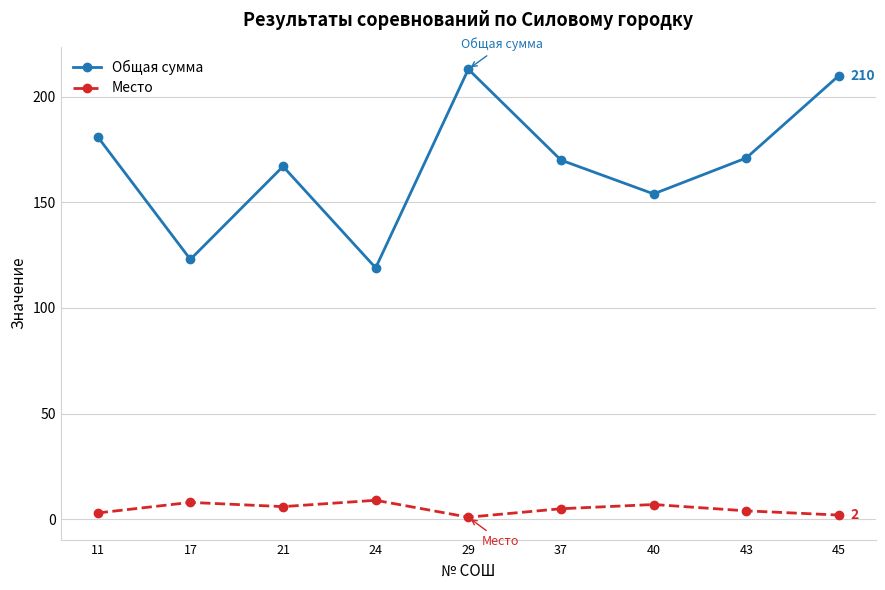

Reading right to left, what are all the values shown in this chart?

Общая сумма: 45=210	43=171	40=154	37=170	29=213	24=119	21=167	17=123	11=181
Место: 45=2	43=4	40=7	37=5	29=1	24=9	21=6	17=8	11=3